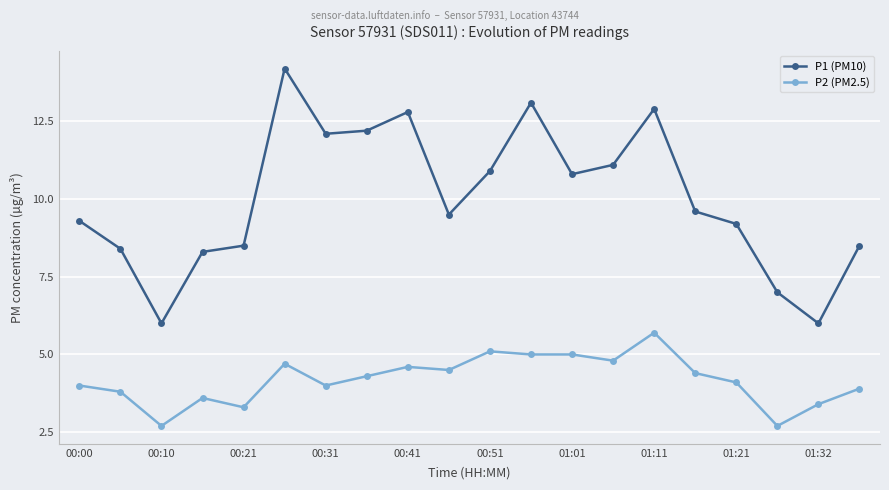

What is the sum of all P2 (PM2.5) values?

83.6